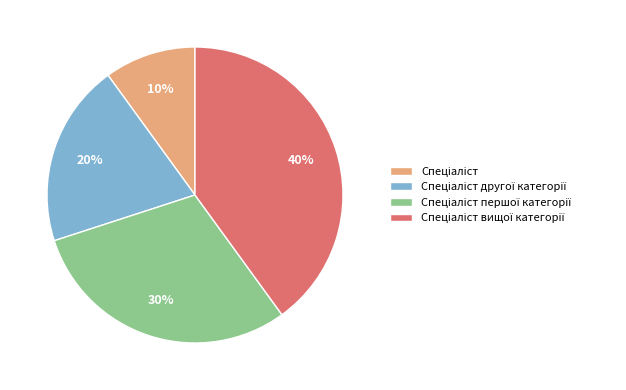

Count the number of slices in the pie.

4